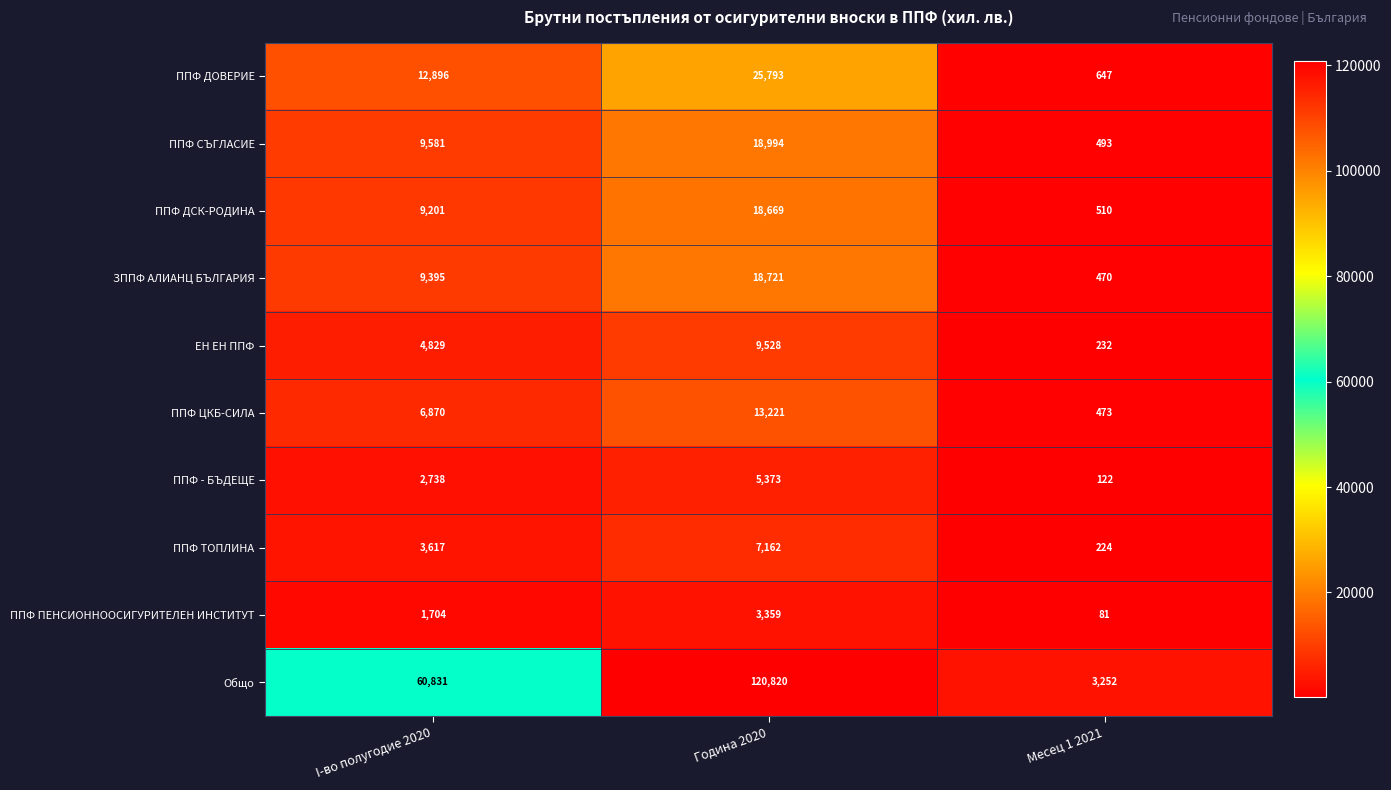

What is the difference between the highest and lowest values at I-во полугодие 2020?

59127